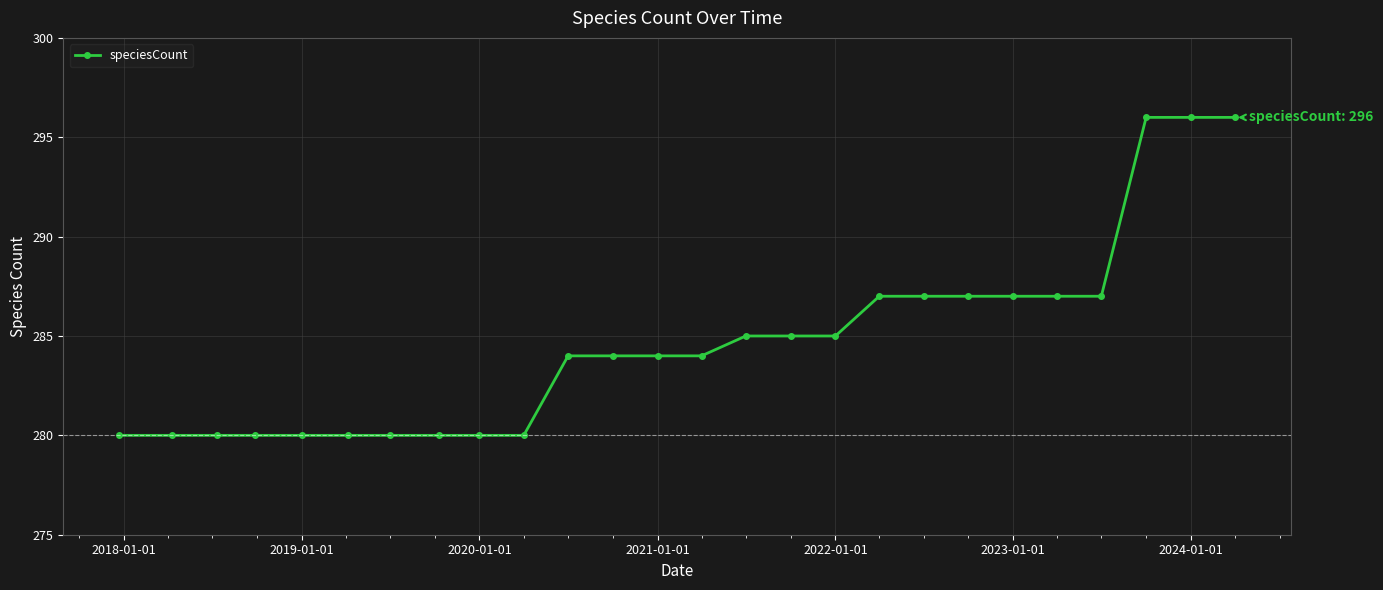

Reading right to left, transcribe all the data shown in this chart.

296	296	296	287	287	287	287	287	287	285	285	285	284	284	284	284	280	280	280	280	280	280	280	280	280	280